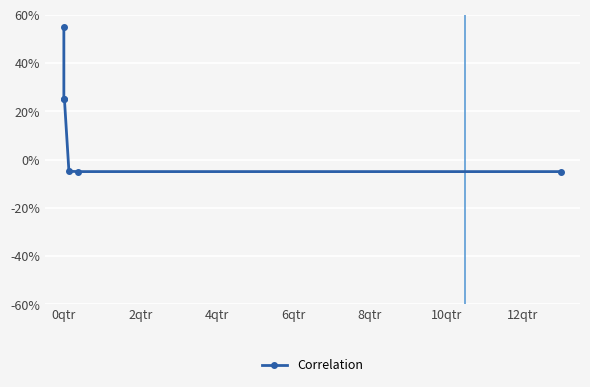

Which category has the lowest value across all series?

0qtr